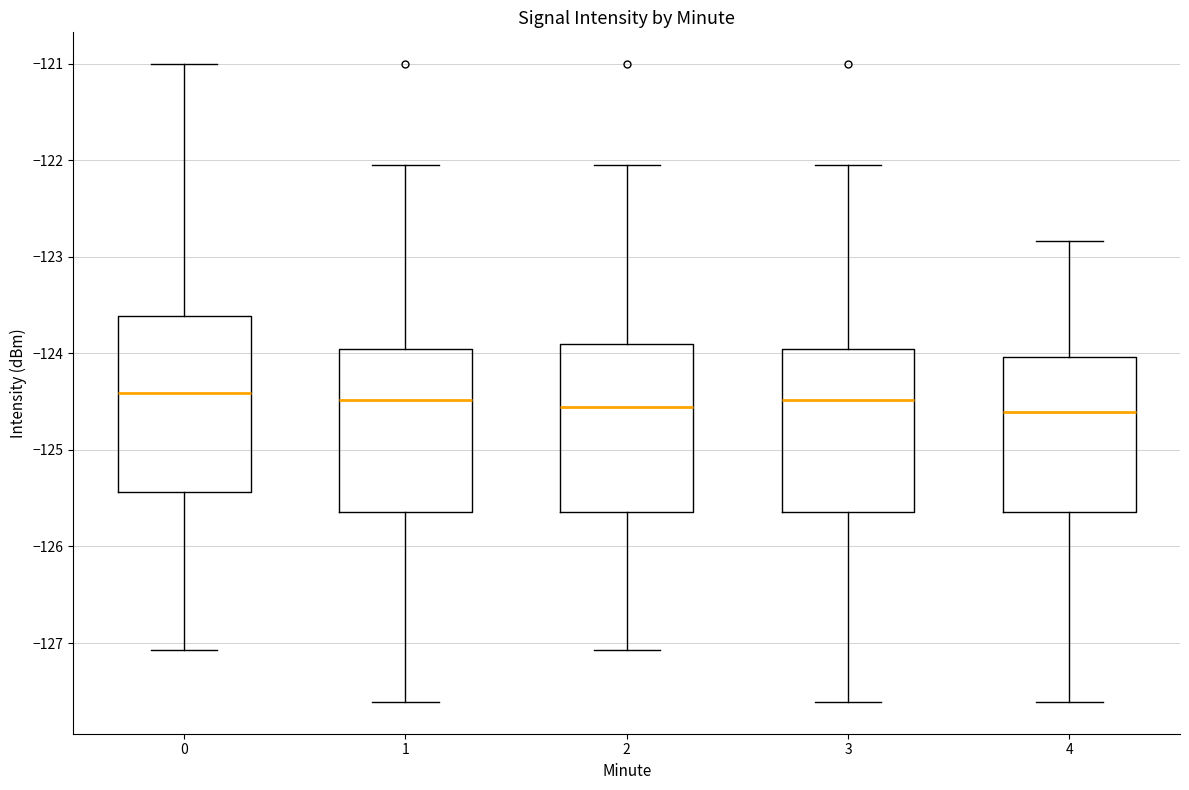

Where does the upper whisker of the box at x = 0 end on the y-axis? The values are not printed on the chart, so give them approximately, as read against the axis.

-121.0